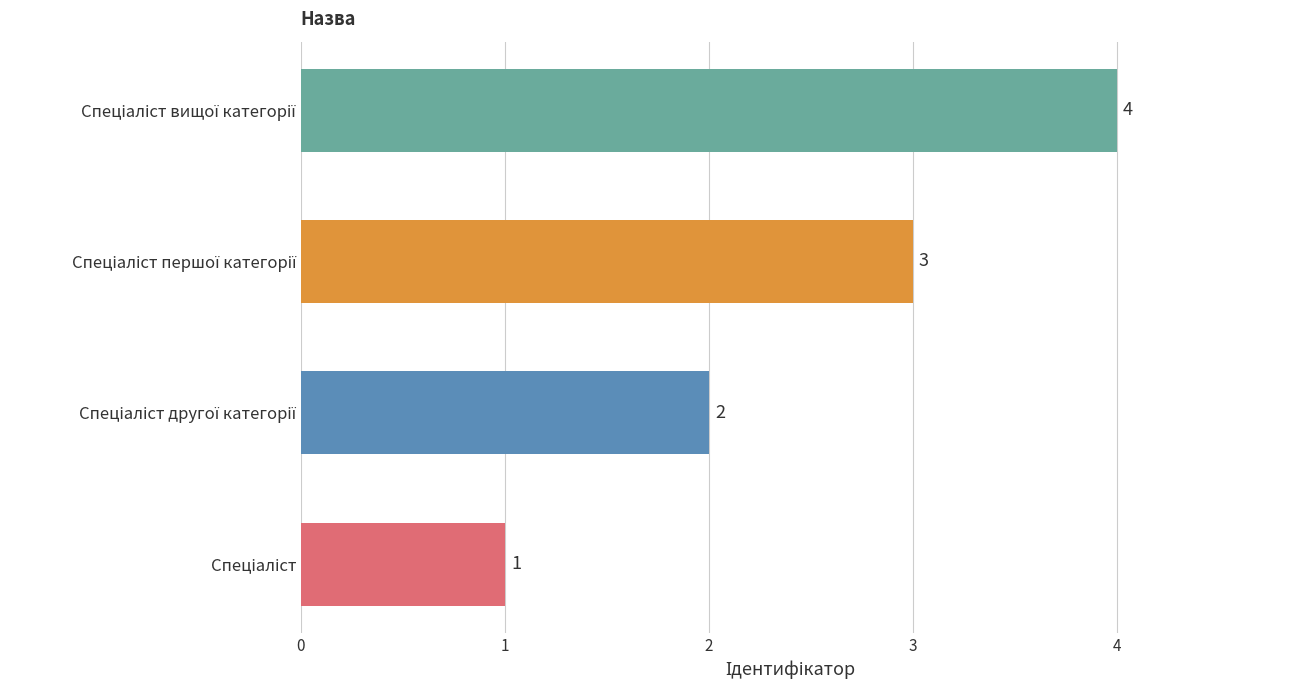

What is the difference between the maximum and minimum values?

3